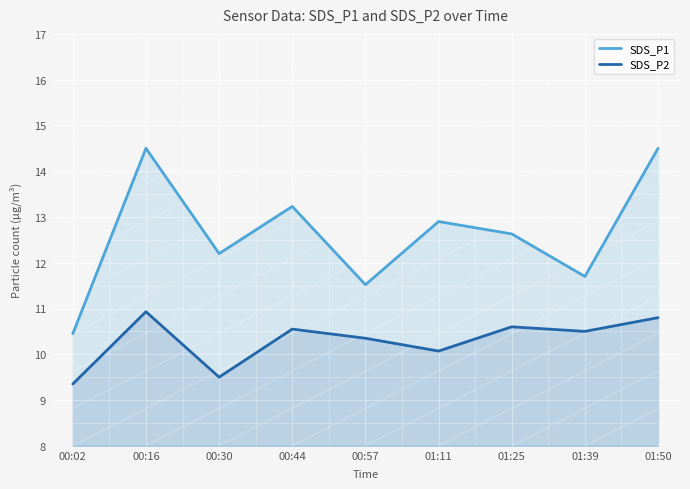

What is the label of the 9th point from the left?

01:50